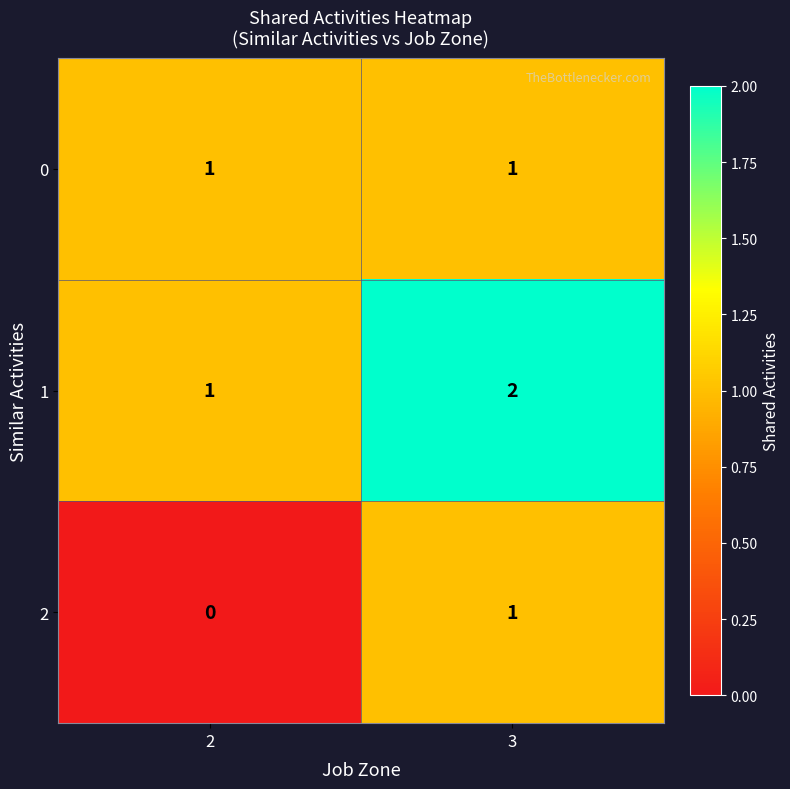

Reading left to right, transcribe all the data shown in this chart.

0: 1	1
1: 1	2
2: 0	1